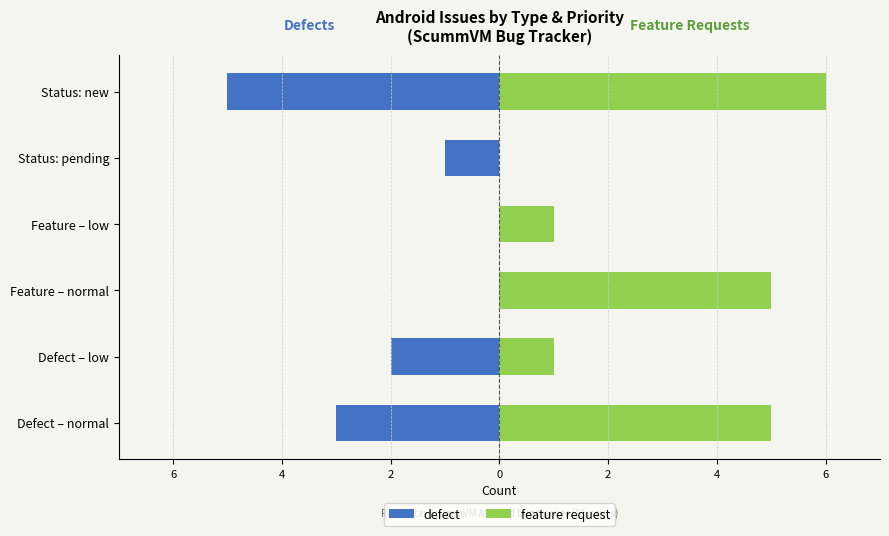

Where does the defect series first go above -1?

Feature – normal